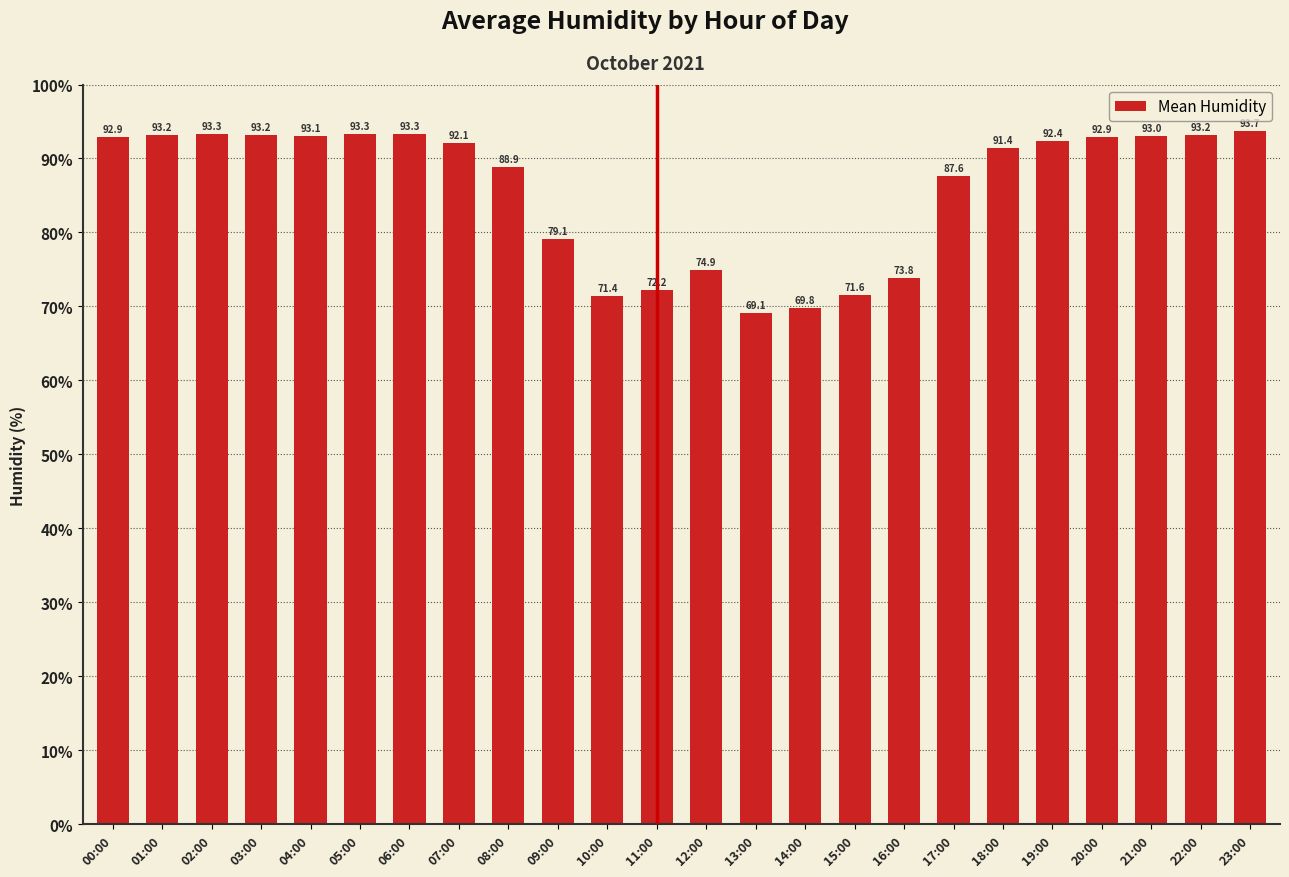

What is the label of the 7th bar from the left?

06:00